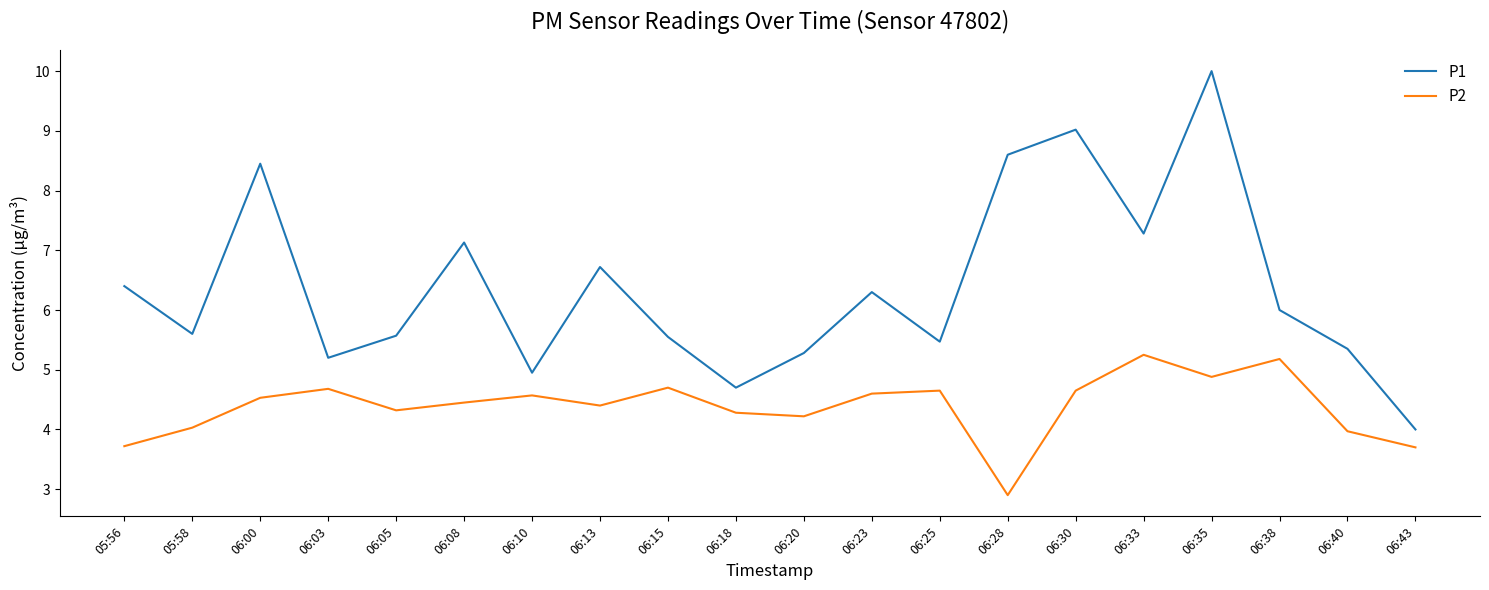

What is the average value of the P2 series?

4.4